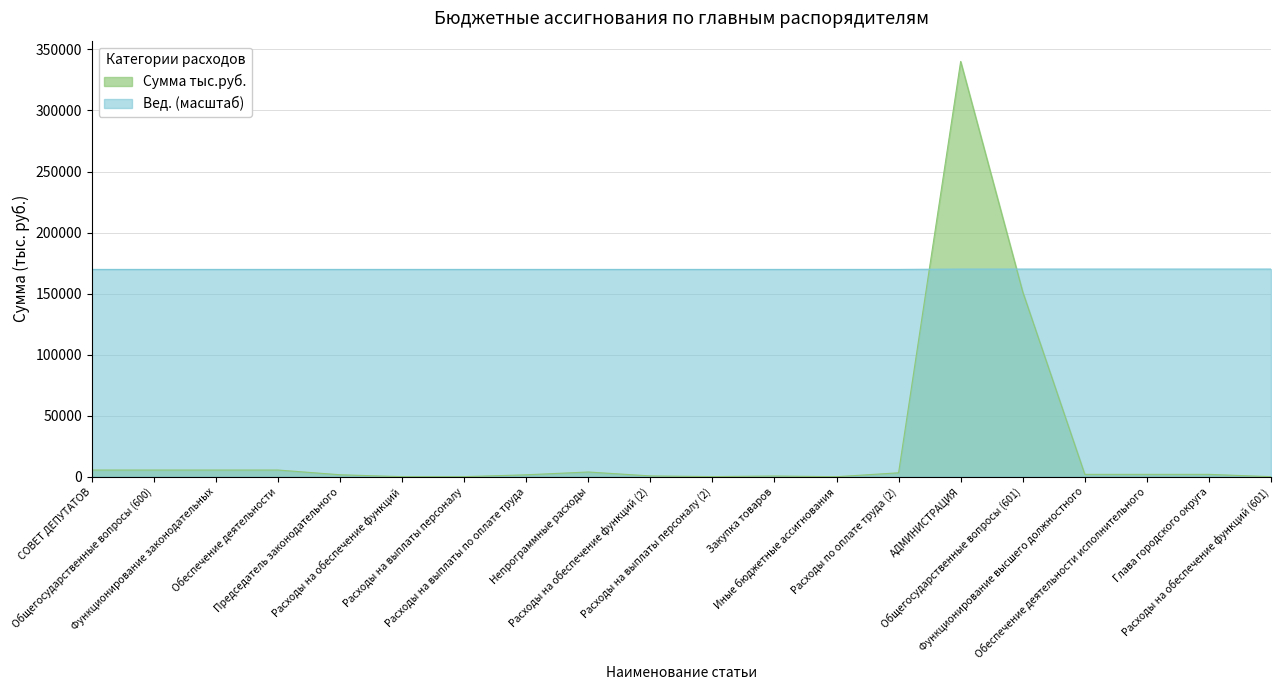

What is the sum of all Сумма тыс.руб. values?

530959.2